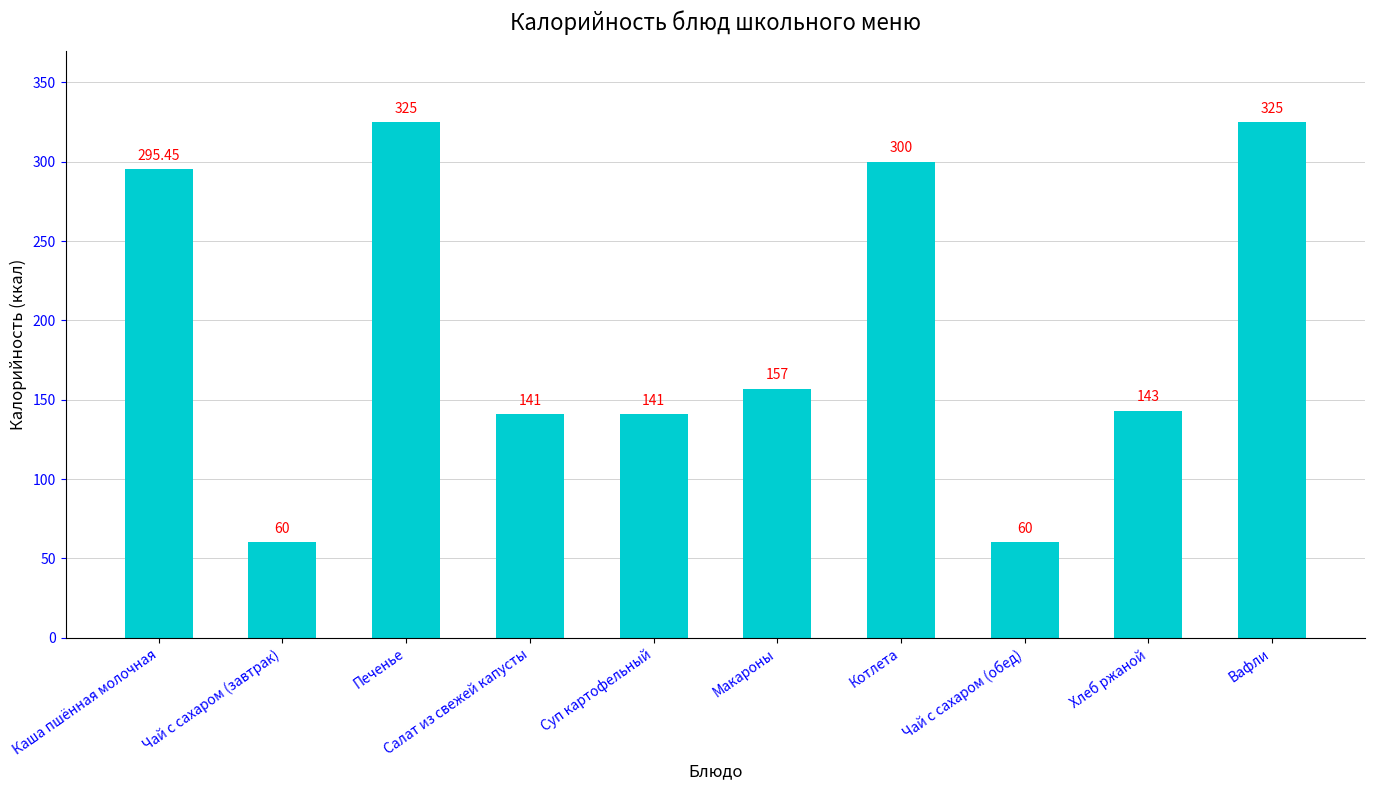

What is the minimum value shown in the chart?

60.0